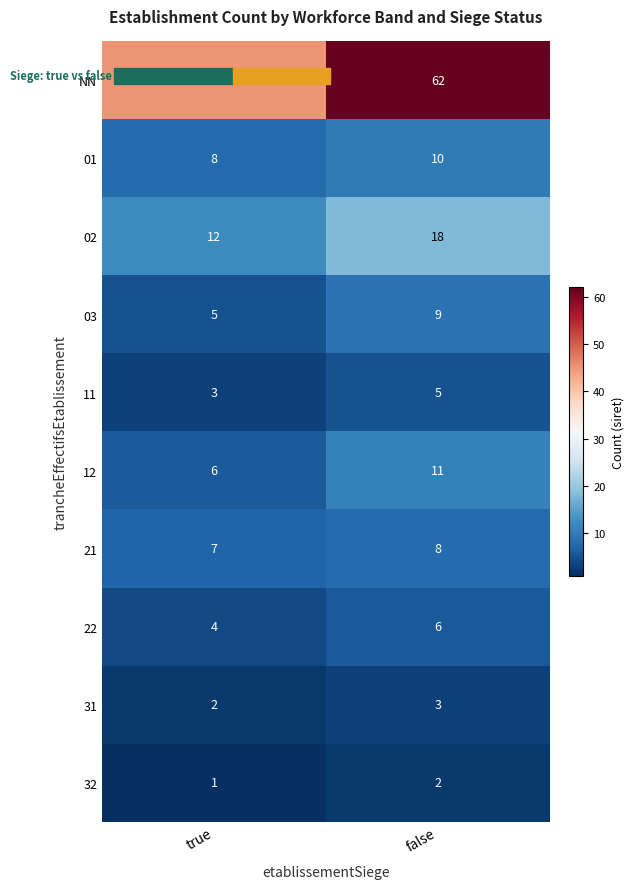

Count the number of categories in the chart.

2